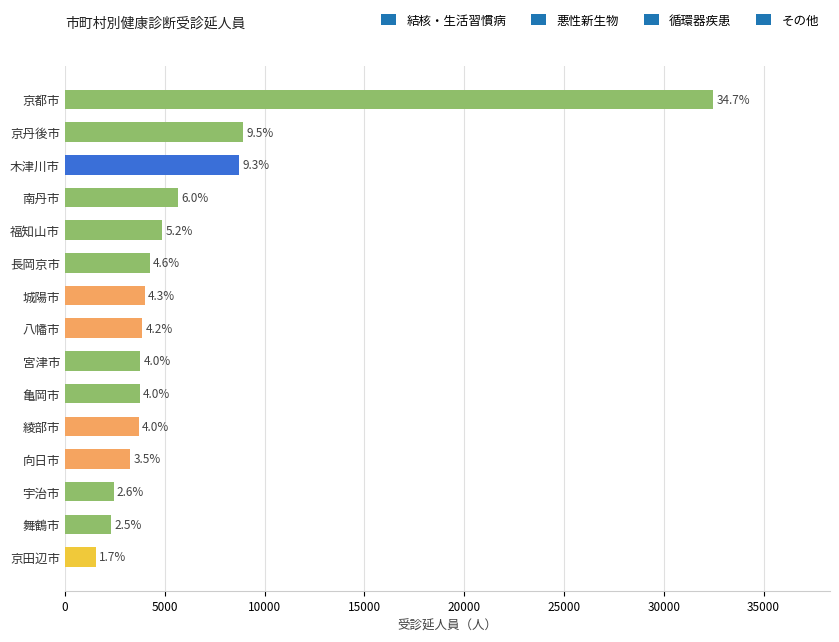

How many bars are there in total?

15